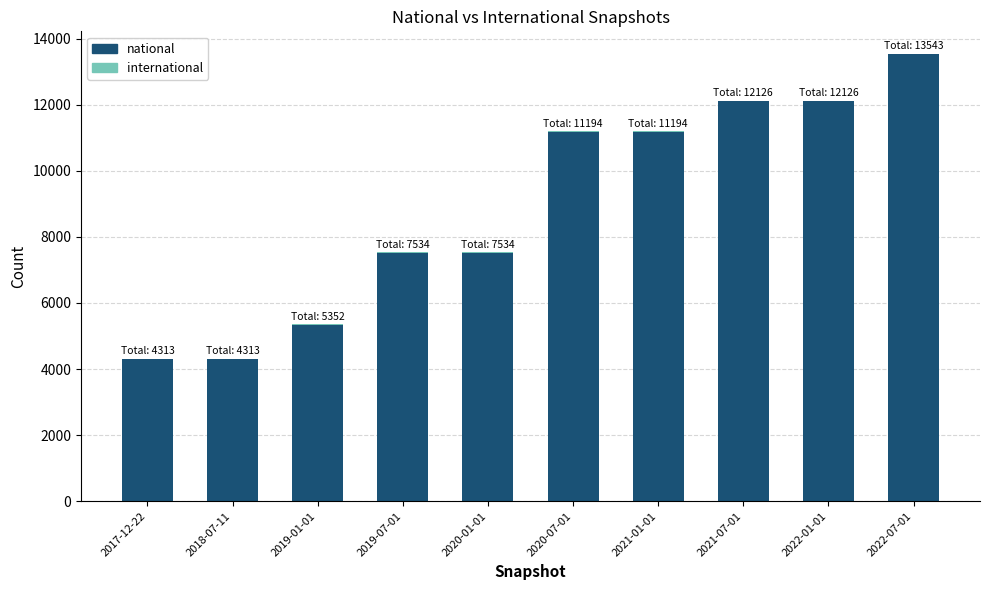

The value of national at 2022-07-01 is 13526. True or false?

True